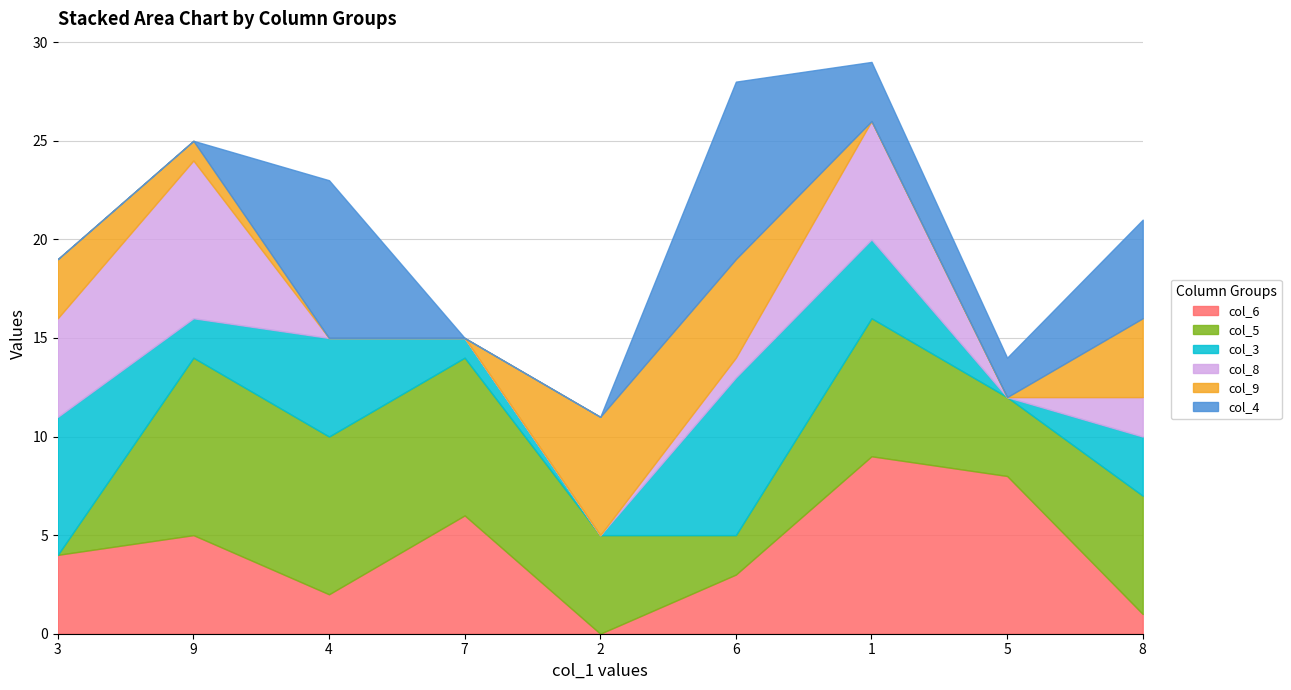

Reading left to right, what are all the values shown in this chart?

col_6: 3=4	9=5	4=2	7=6	2=0	6=3	1=9	5=8	8=1
col_5: 3=0	9=9	4=8	7=8	2=5	6=2	1=7	5=4	8=6
col_3: 3=7	9=2	4=5	7=1	2=0	6=8	1=4	5=0	8=3
col_8: 3=5	9=8	4=0	7=0	2=0	6=1	1=6	5=0	8=2
col_9: 3=3	9=1	4=0	7=0	2=6	6=5	1=0	5=0	8=4
col_4: 3=0	9=0	4=8	7=0	2=0	6=9	1=3	5=2	8=5